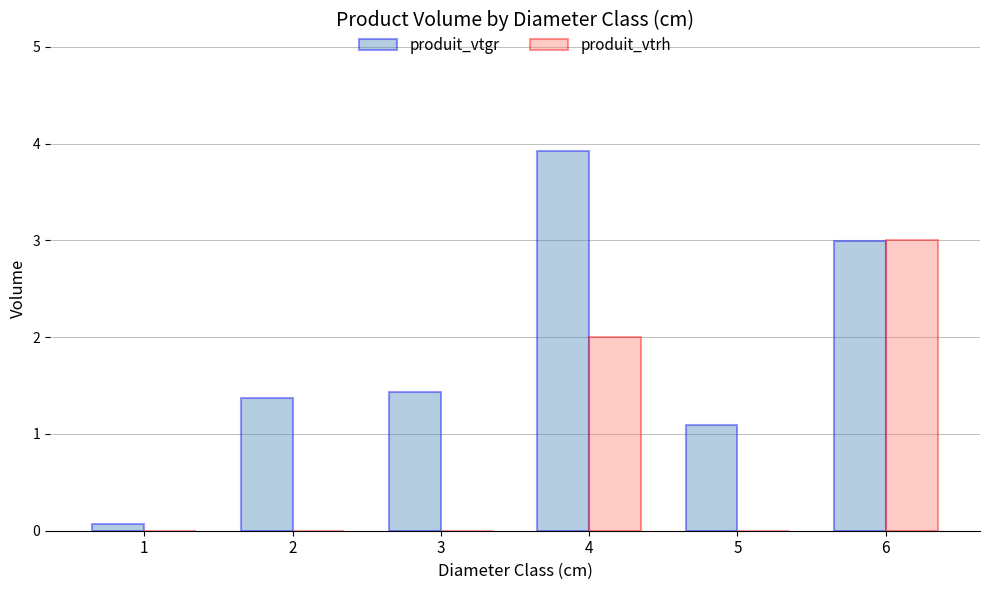

What are all the series names shown in the legend?

produit_vtgr, produit_vtrh